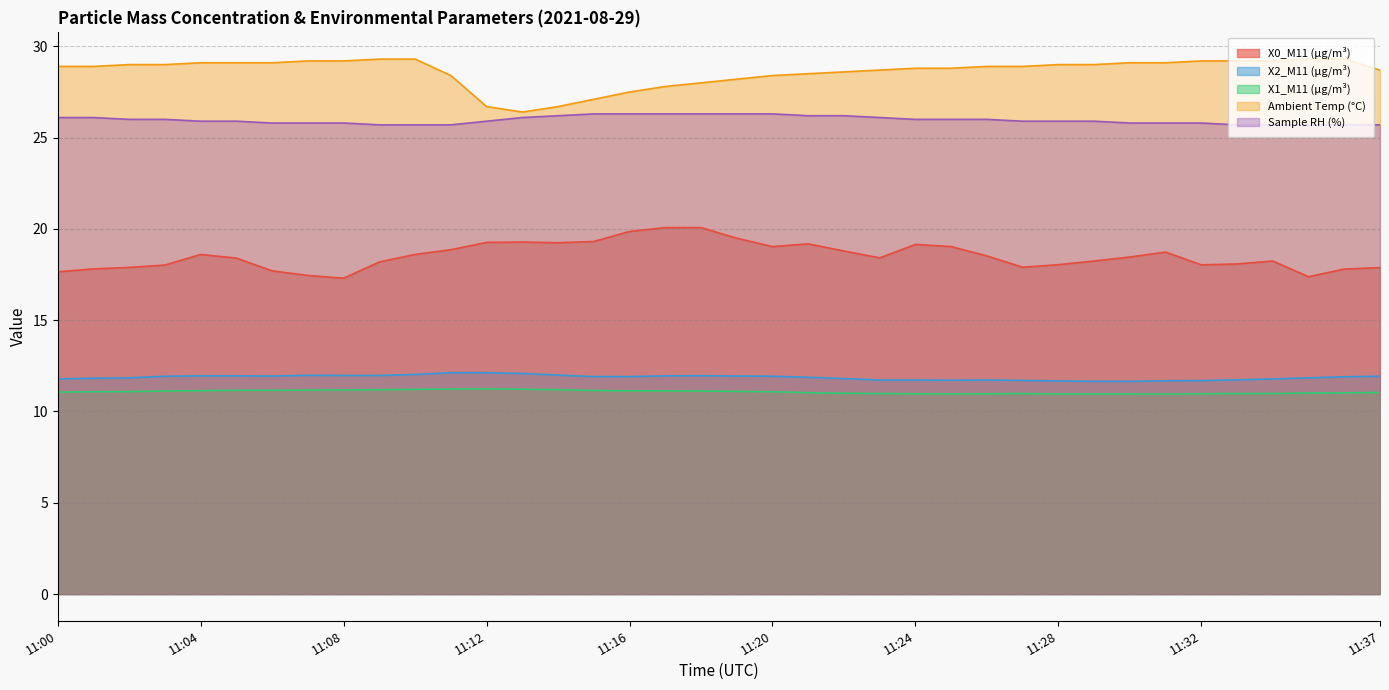

Reading right to left, extract all data points from this chart.

X0_M11 (μg/m³): 11:37=17.9	11:36=17.8	11:35=17.4	11:34=18.2	11:33=18.1	11:32=18.0	11:31=18.7	11:30=18.5	11:29=18.2	11:28=18.0	11:27=17.9	11:26=18.5	11:25=19.0	11:24=19.1	11:23=18.4	11:22=18.8	11:21=19.2	11:20=19.0	11:19=19.5	11:18=20.1	11:17=20.1	11:16=19.9	11:15=19.3	11:14=19.2	11:13=19.3	11:12=19.3	11:11=18.9	11:10=18.6	11:09=18.2	11:08=17.3	11:07=17.4	11:06=17.7	11:05=18.4	11:04=18.6	11:03=18.0	11:02=17.9	11:01=17.8	11:00=17.6
X2_M11 (μg/m³): 11:37=11.9	11:36=11.9	11:35=11.8	11:34=11.8	11:33=11.7	11:32=11.7	11:31=11.7	11:30=11.7	11:29=11.7	11:28=11.7	11:27=11.7	11:26=11.7	11:25=11.7	11:24=11.7	11:23=11.7	11:22=11.8	11:21=11.9	11:20=11.9	11:19=11.9	11:18=12.0	11:17=11.9	11:16=11.9	11:15=11.9	11:14=12.0	11:13=12.1	11:12=12.1	11:11=12.1	11:10=12.0	11:09=12.0	11:08=12.0	11:07=12.0	11:06=11.9	11:05=11.9	11:04=11.9	11:03=11.9	11:02=11.8	11:01=11.8	11:00=11.8
X1_M11 (μg/m³): 11:37=11.0	11:36=11.0	11:35=11.0	11:34=11.0	11:33=11.0	11:32=11.0	11:31=10.9	11:30=11.0	11:29=11.0	11:28=11.0	11:27=11.0	11:26=11.0	11:25=11.0	11:24=11.0	11:23=11.0	11:22=11.0	11:21=11.0	11:20=11.1	11:19=11.1	11:18=11.1	11:17=11.1	11:16=11.1	11:15=11.2	11:14=11.2	11:13=11.2	11:12=11.2	11:11=11.2	11:10=11.2	11:09=11.2	11:08=11.2	11:07=11.2	11:06=11.2	11:05=11.2	11:04=11.1	11:03=11.1	11:02=11.1	11:01=11.1	11:00=11.1
Ambient Temp (°C): 11:37=28.7	11:36=29.3	11:35=29.3	11:34=29.2	11:33=29.2	11:32=29.2	11:31=29.1	11:30=29.1	11:29=29.0	11:28=29.0	11:27=28.9	11:26=28.9	11:25=28.8	11:24=28.8	11:23=28.7	11:22=28.6	11:21=28.5	11:20=28.4	11:19=28.2	11:18=28.0	11:17=27.8	11:16=27.5	11:15=27.1	11:14=26.7	11:13=26.4	11:12=26.7	11:11=28.4	11:10=29.3	11:09=29.3	11:08=29.2	11:07=29.2	11:06=29.1	11:05=29.1	11:04=29.1	11:03=29.0	11:02=29.0	11:01=28.9	11:00=28.9
Sample RH (%): 11:37=25.7	11:36=25.7	11:35=25.7	11:34=25.7	11:33=25.7	11:32=25.8	11:31=25.8	11:30=25.8	11:29=25.9	11:28=25.9	11:27=25.9	11:26=26.0	11:25=26.0	11:24=26.0	11:23=26.1	11:22=26.2	11:21=26.2	11:20=26.3	11:19=26.3	11:18=26.3	11:17=26.3	11:16=26.3	11:15=26.3	11:14=26.2	11:13=26.1	11:12=25.9	11:11=25.7	11:10=25.7	11:09=25.7	11:08=25.8	11:07=25.8	11:06=25.8	11:05=25.9	11:04=25.9	11:03=26.0	11:02=26.0	11:01=26.1	11:00=26.1